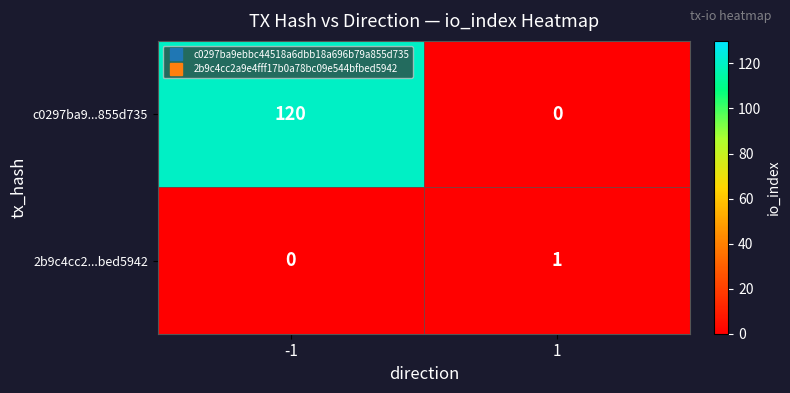

How many values in 2b9c4cc2...bed5942 are above zero?

1